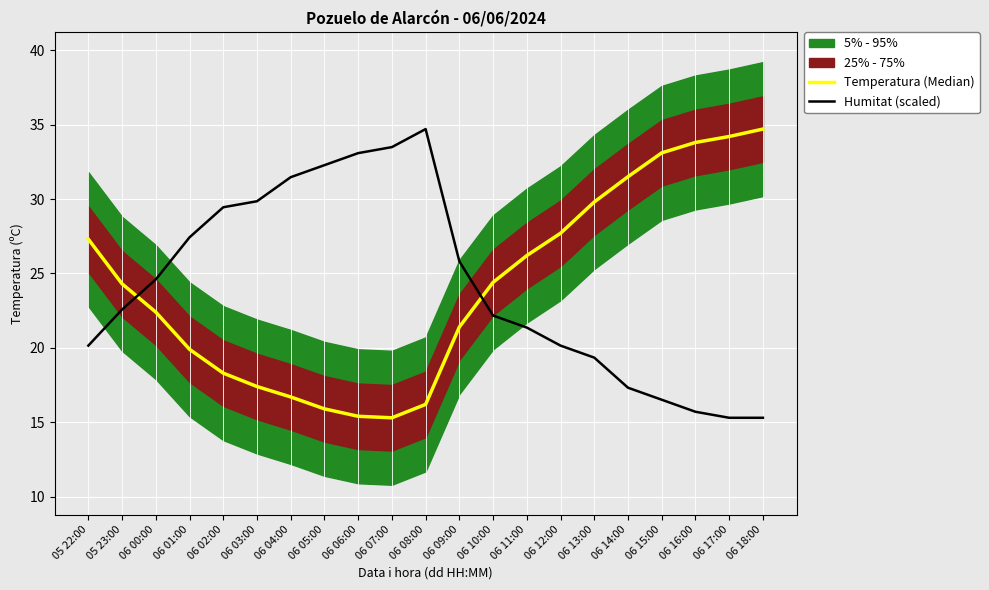

What is the spread (max minus min) of values at 06 13:00?

10.5